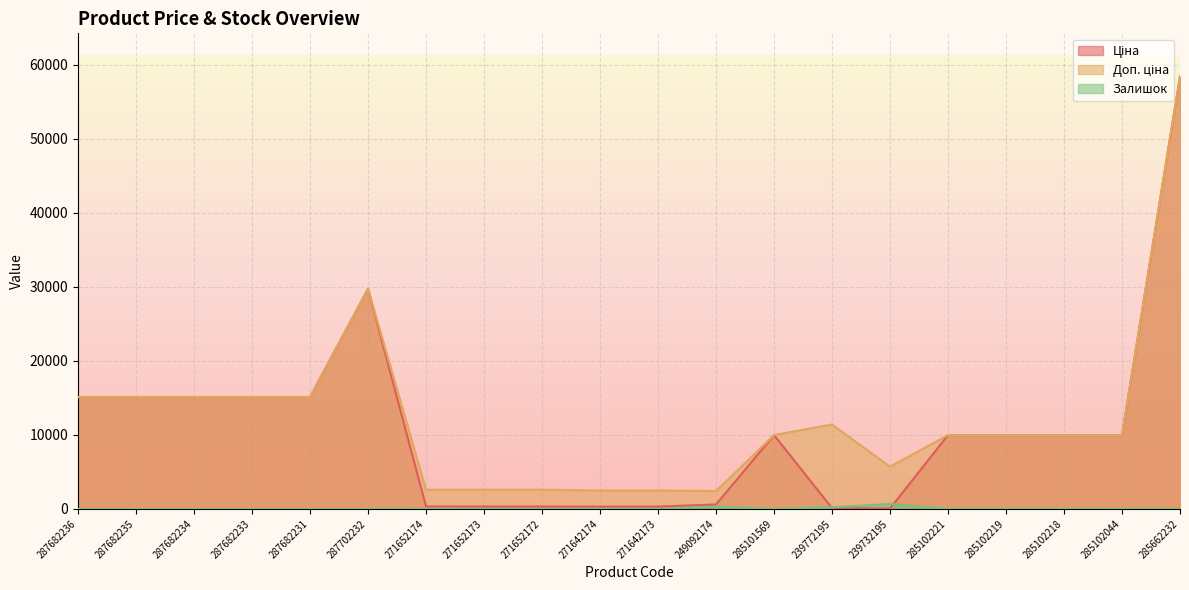

What is the difference between the highest and lowest values at 285662232?

58412.5